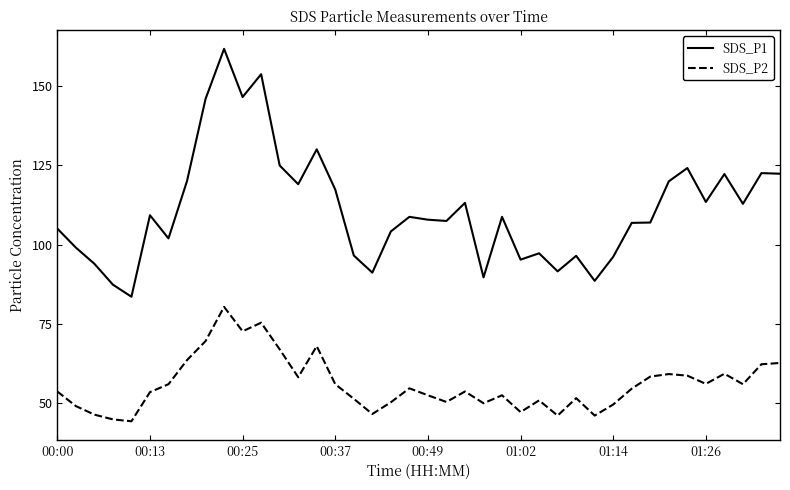

List the series in order of their overall mean, lowest first.

SDS_P2, SDS_P1